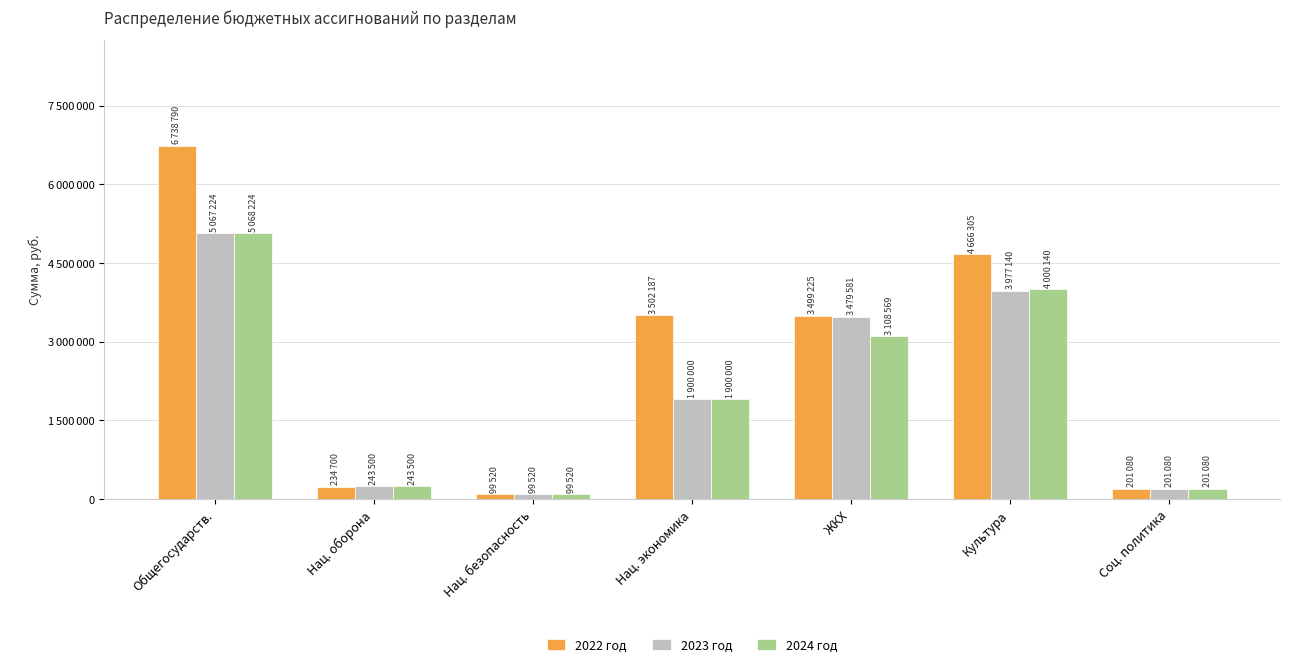

What is the label of the 4th bar from the right?

Нац. экономика